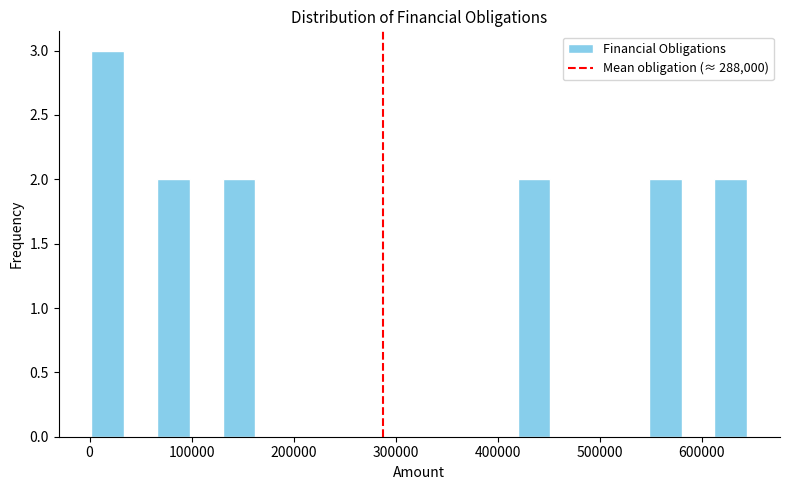

Around what value on the x-axis is the tallest bar? Give the approximate position of its centre, as read against the axis.

20000